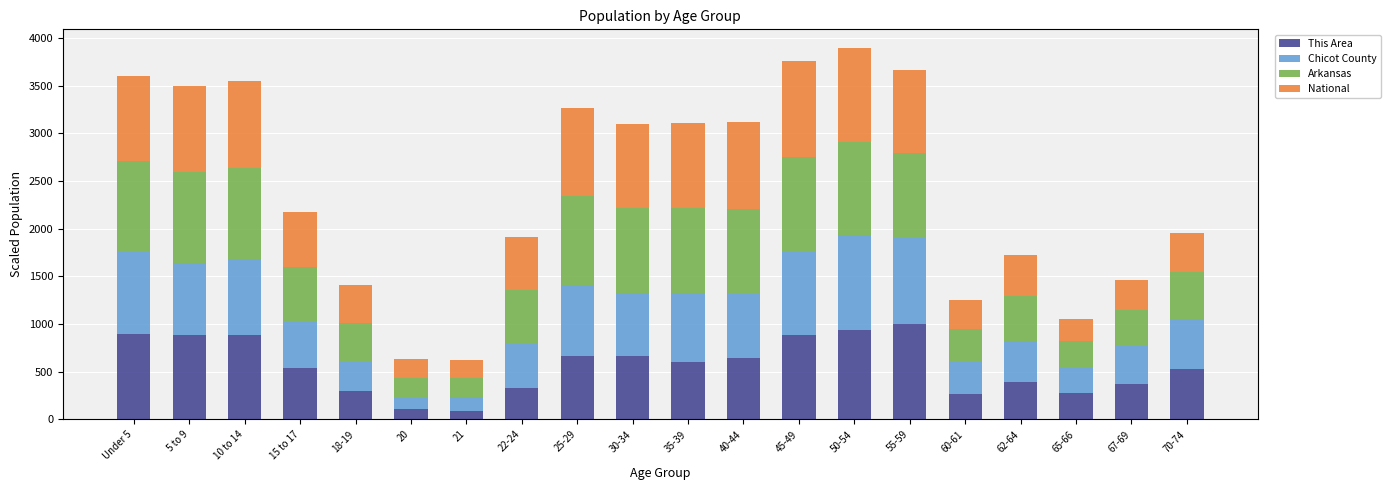

What is the lowest value of the This Area series?

90.6